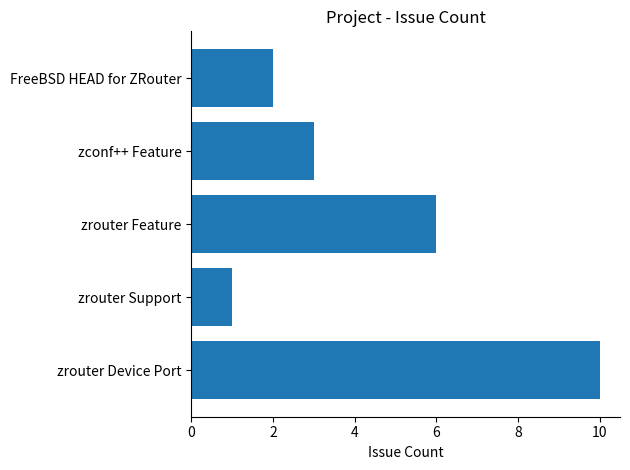

Between zconf++ Feature and zrouter Support, which is larger?

zconf++ Feature